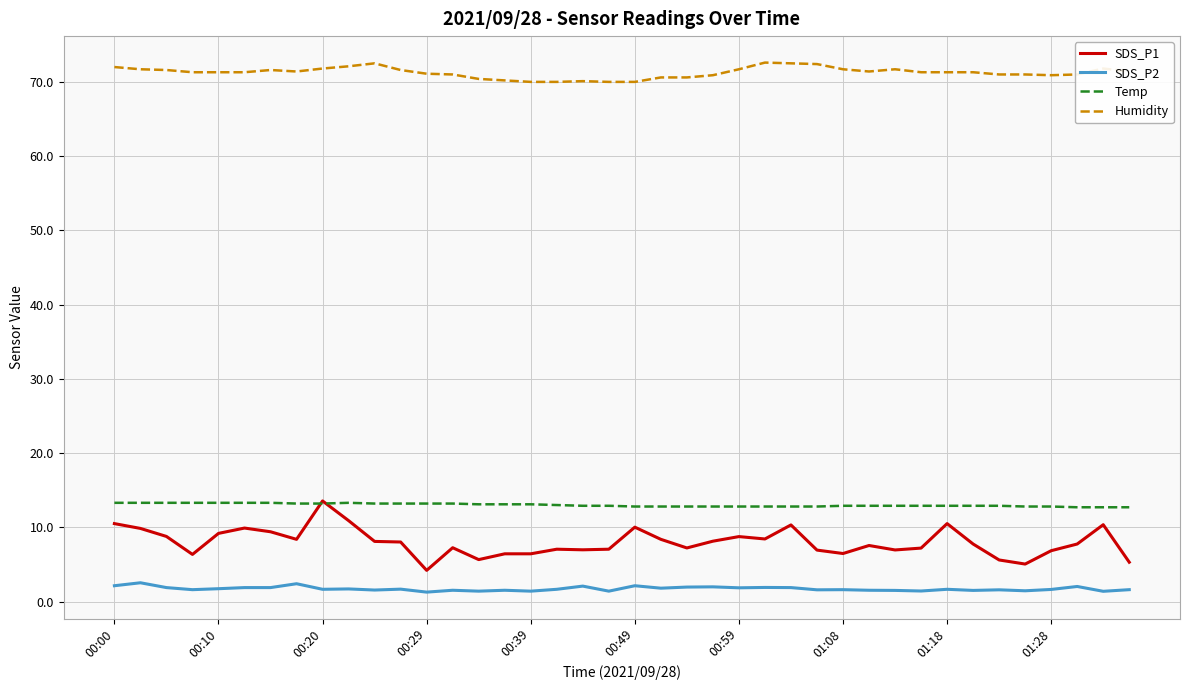

What is the difference between the second highest and second lowest values in the SDS_P2 series?

1.0